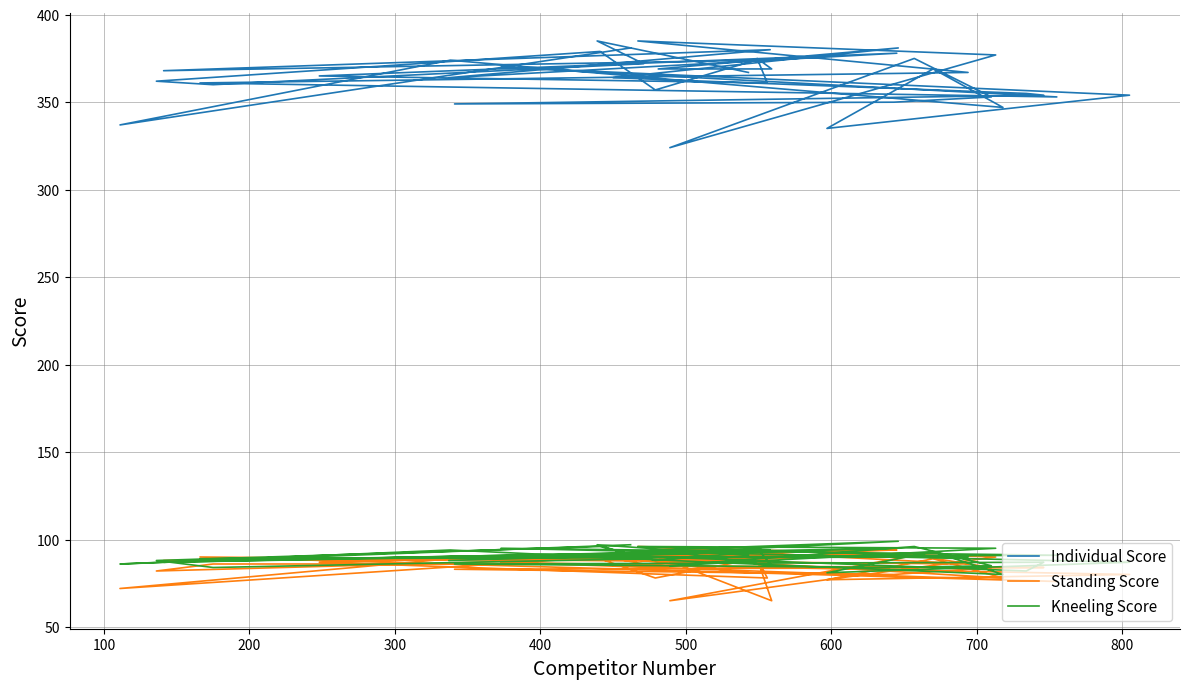

What is the smallest value displayed?

65